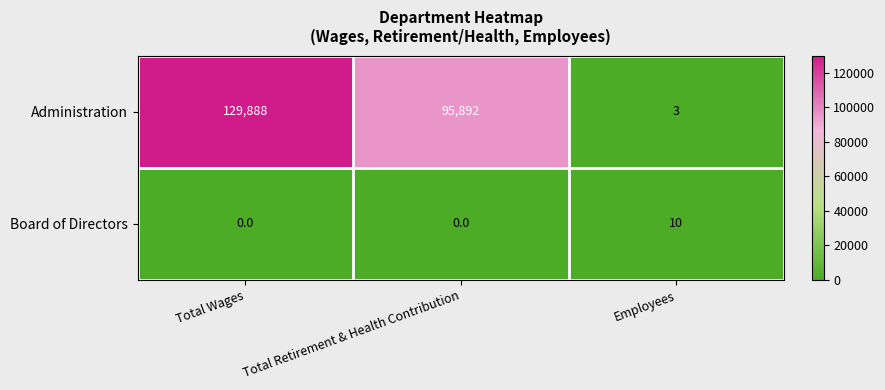

At which category is the sum across all series the highest?

Total Wages